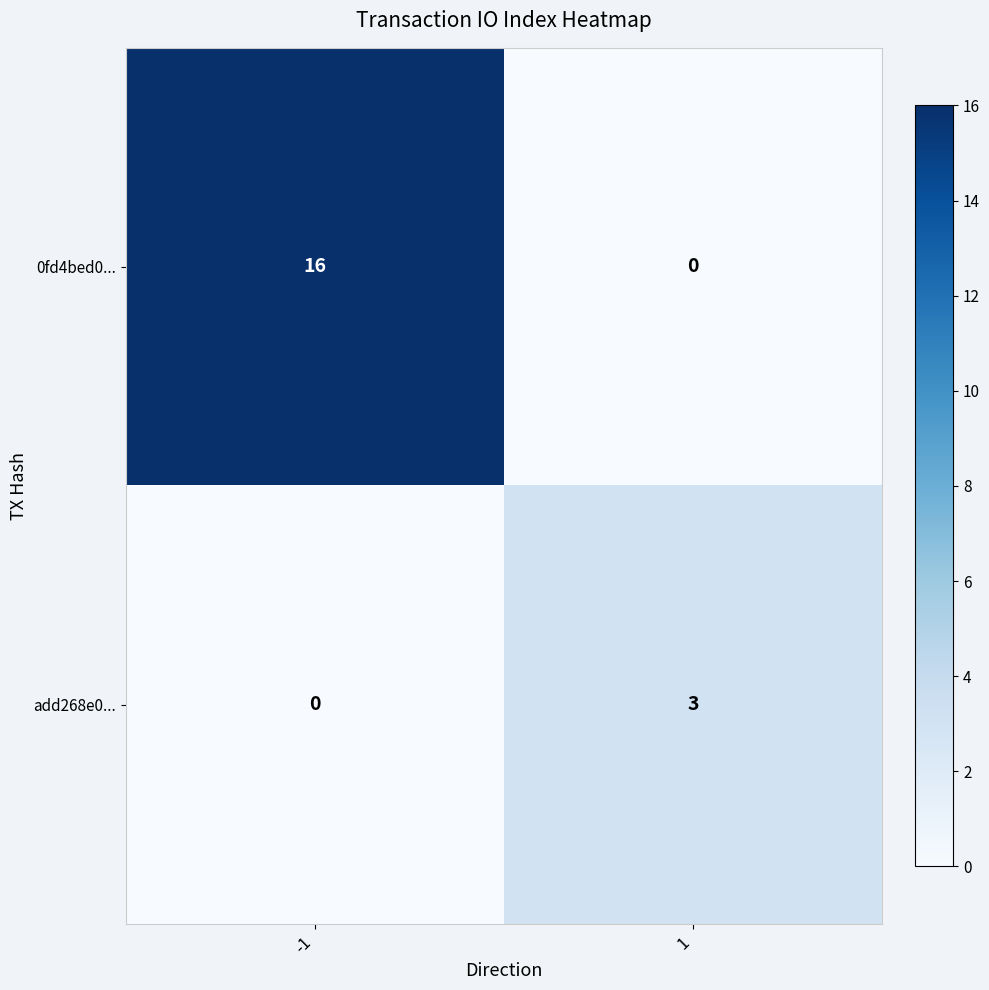

What is the difference between the maximum and minimum values in the add268e0... series?

3